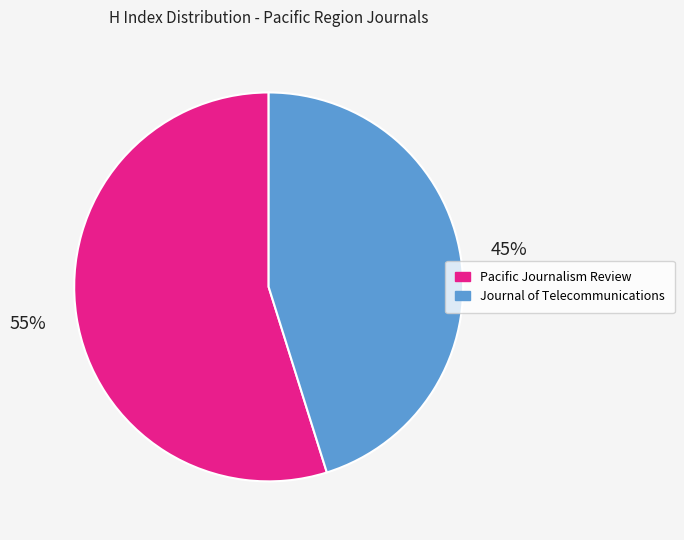

To the nearest percent, what is the average slice percentage?

50%